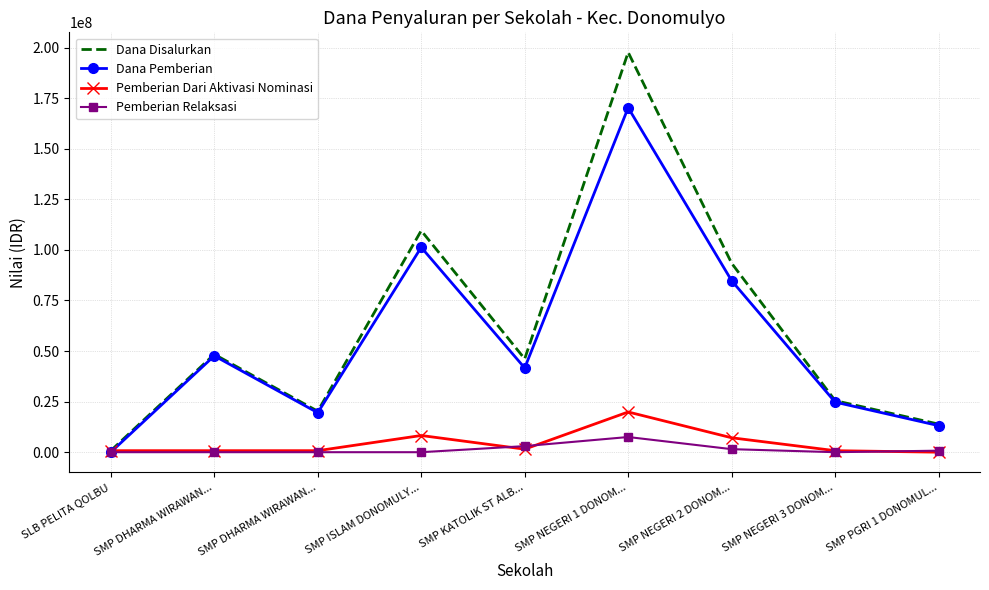

What is the spread (max minus min) of values at SMP DHARMA WIRAWAN...?

48375000